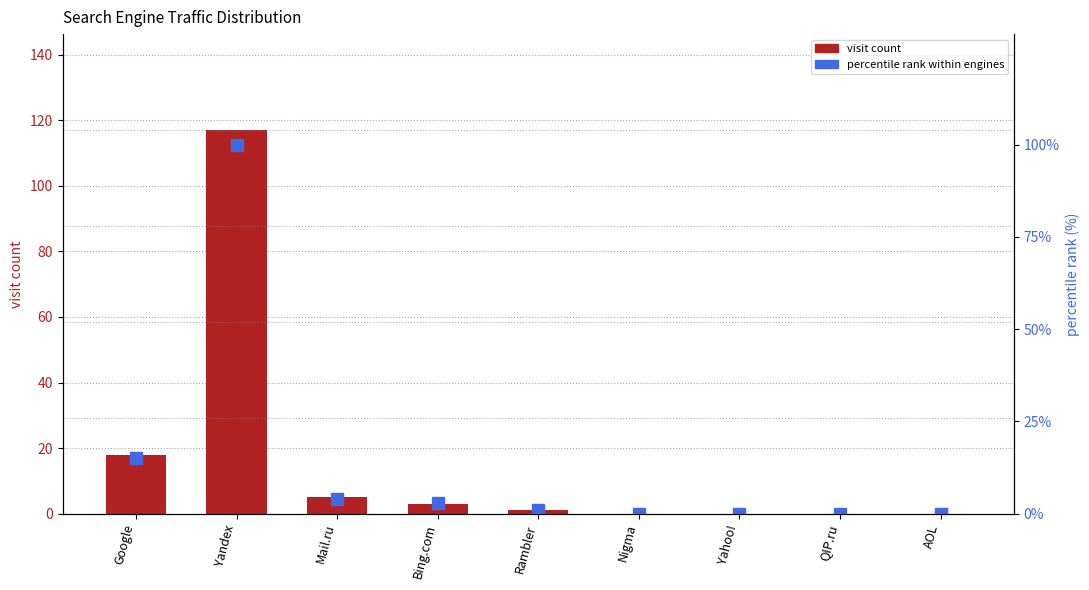

What is the spread (max minus min) of values at Yandex?

17